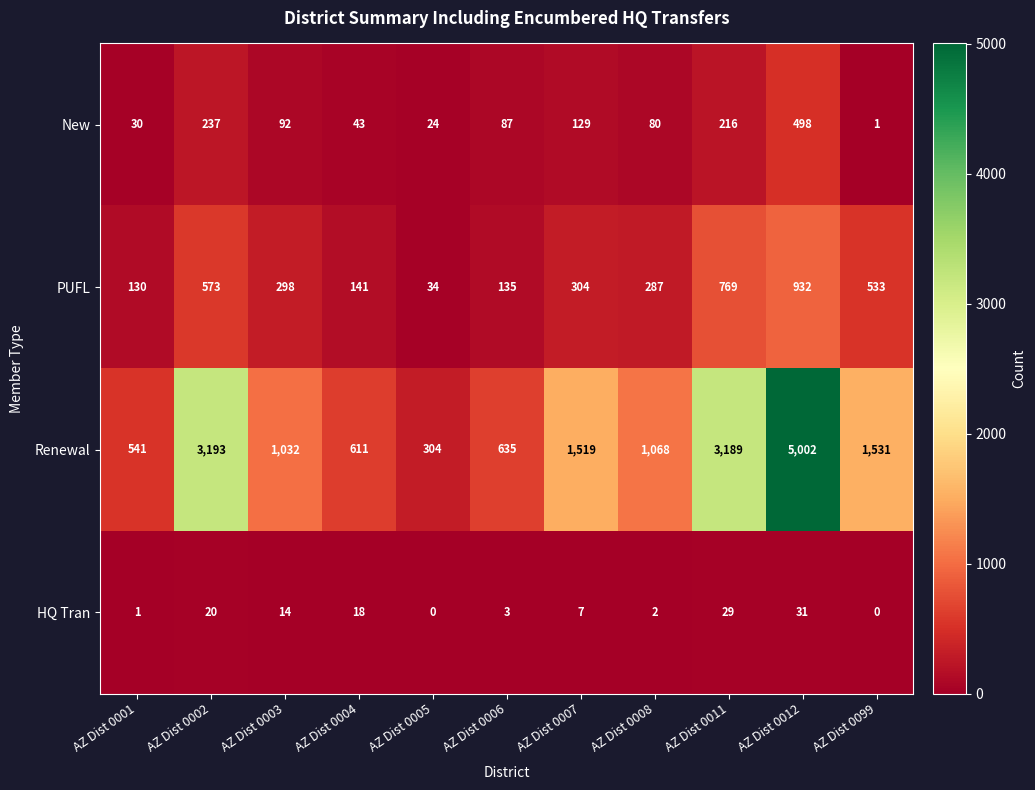

At how many categories does at least one series exceed 2663?

3